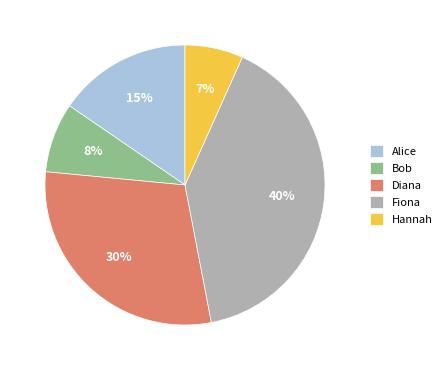

Does Alice account for over 50% of the chart?

No